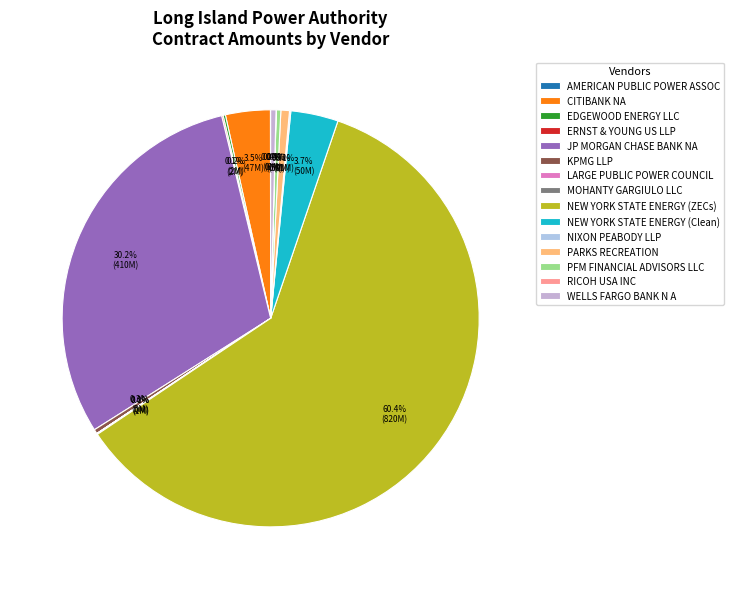

Does any single category account for the majority?

Yes